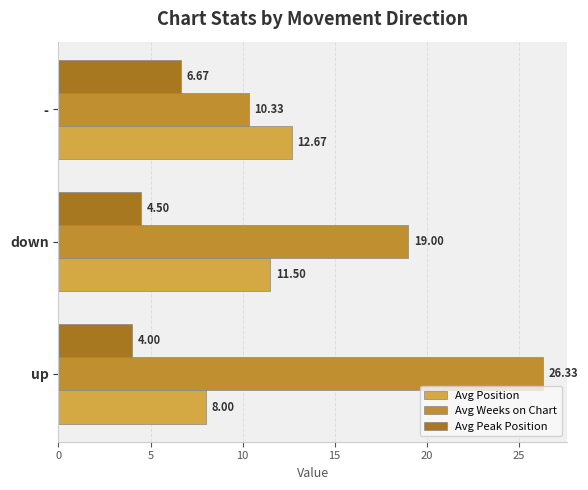

How many values in the Avg Peak Position series exceed 4?

2